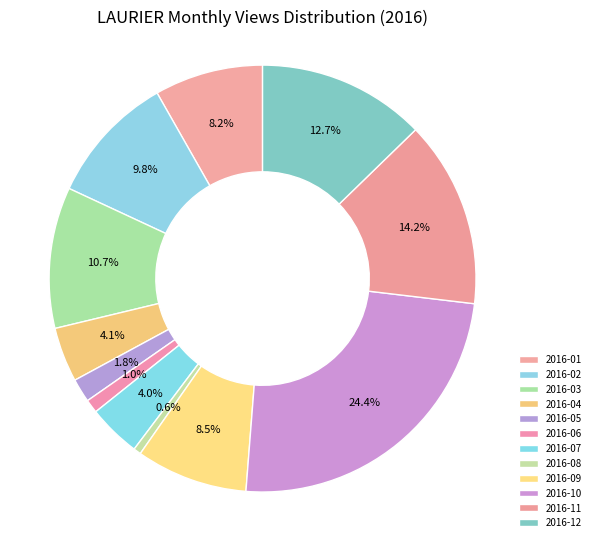

How much of the chart is everything except 2016-01?

91.8%